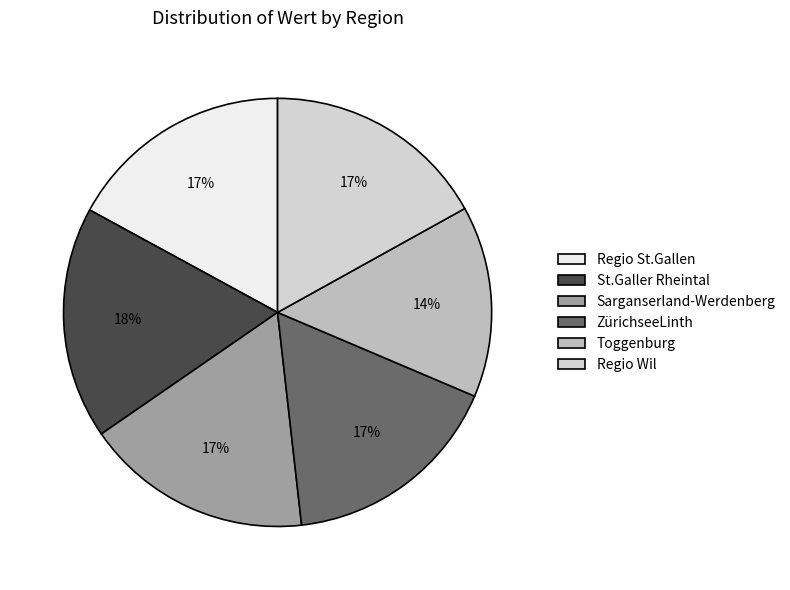

To the nearest percent, what is the average slice percentage?

17%